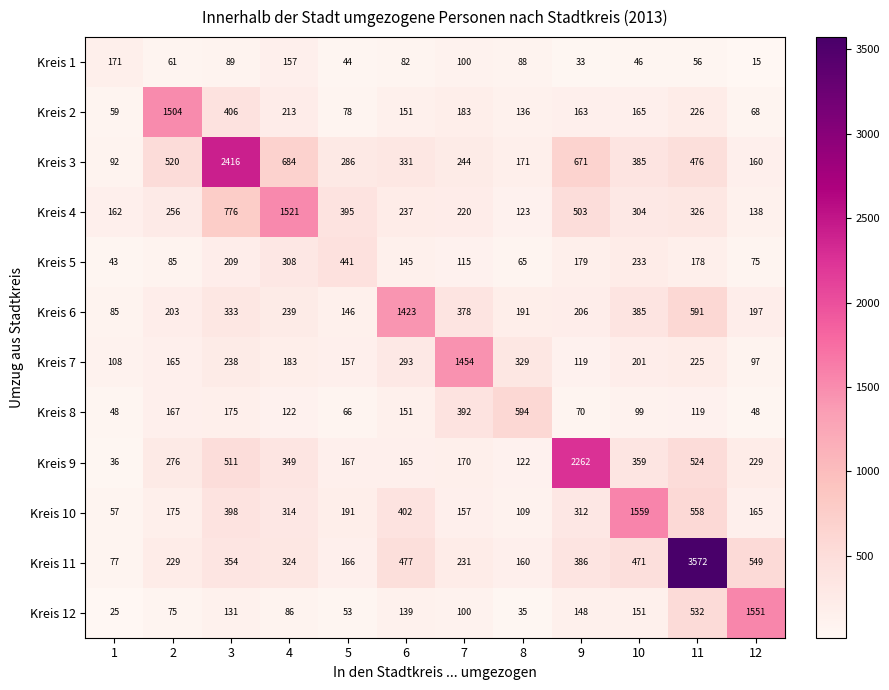

What is the difference between the Kreis 2 values at 4 and 9?

50